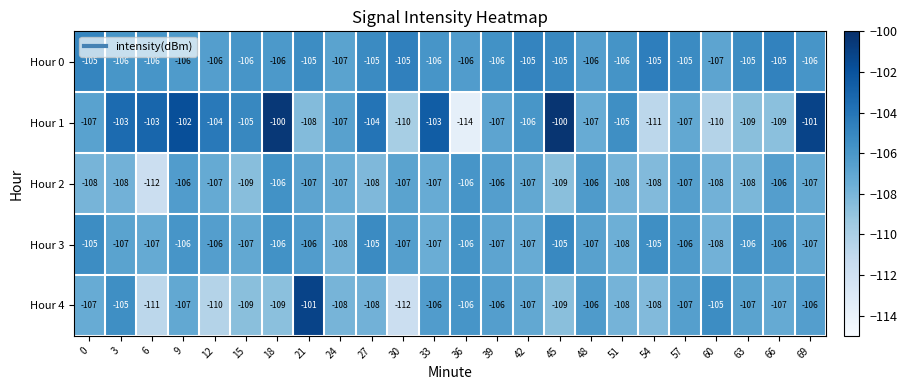

How many data points in Hour 1 are above -106?

11